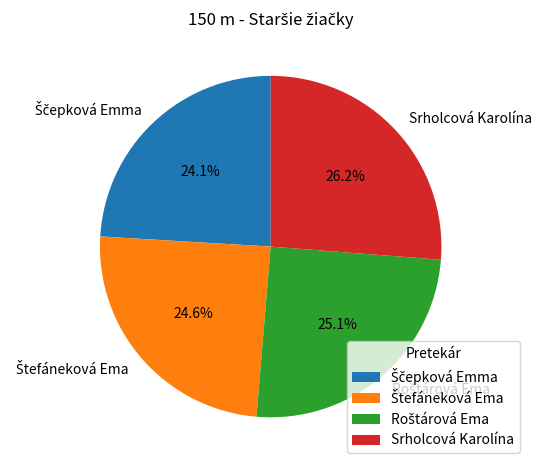

Does any single category account for the majority?

No